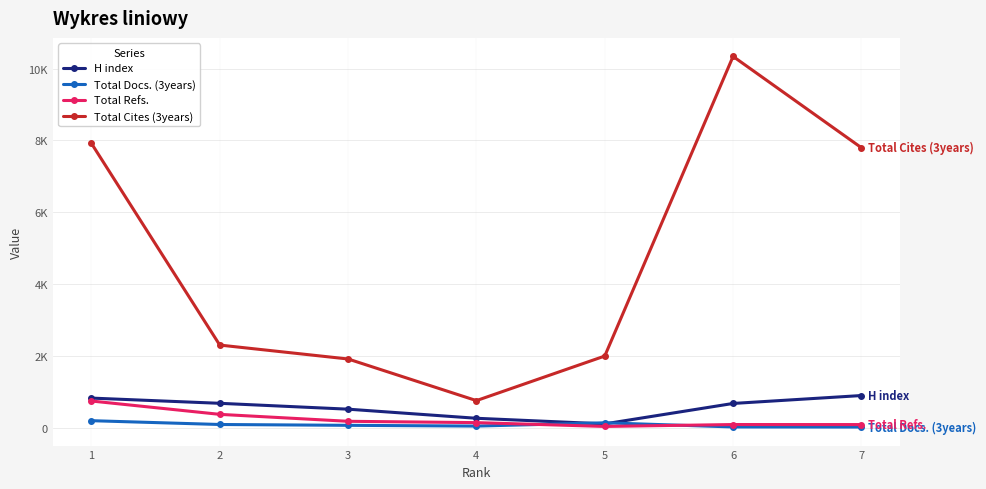

What are all the series names shown in the legend?

H index, Total Docs. (3years), Total Refs., Total Cites (3years)